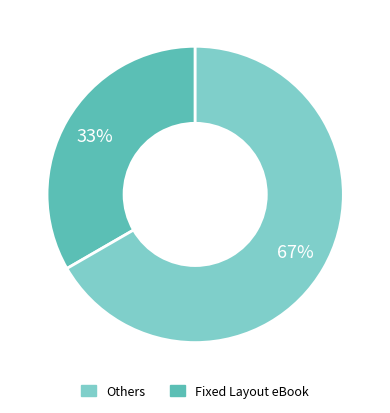

Is there a majority slice in this chart?

Yes